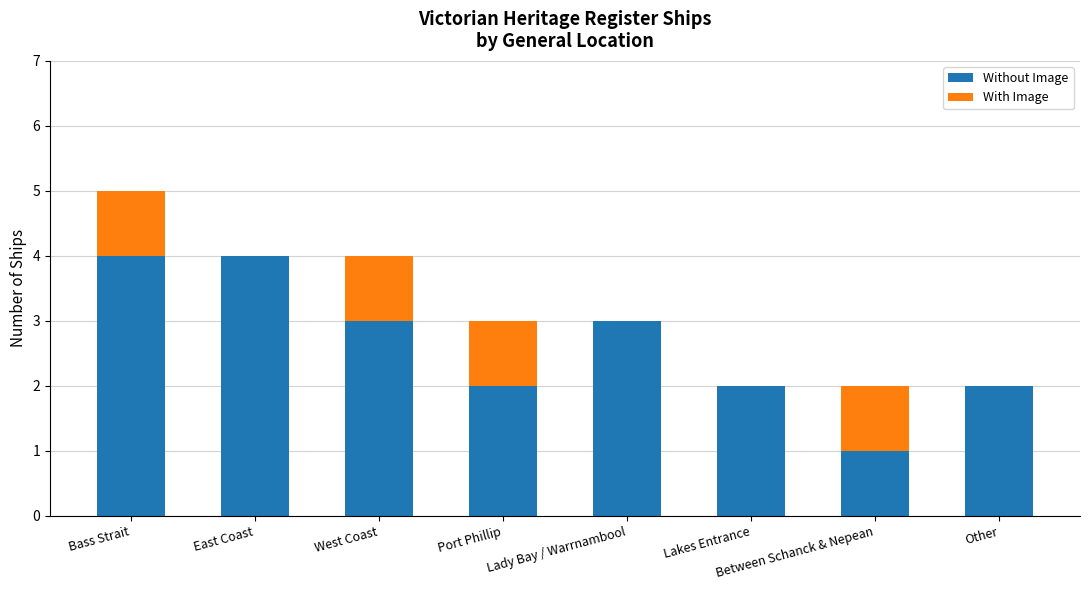

Is it true that Without Image equals 2 at Other?

True